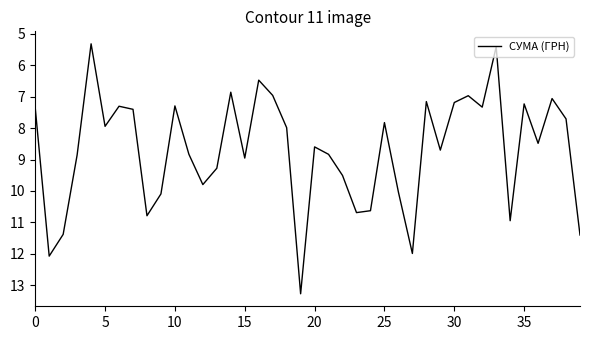

What is the difference between the maximum and minimum values?

8.0